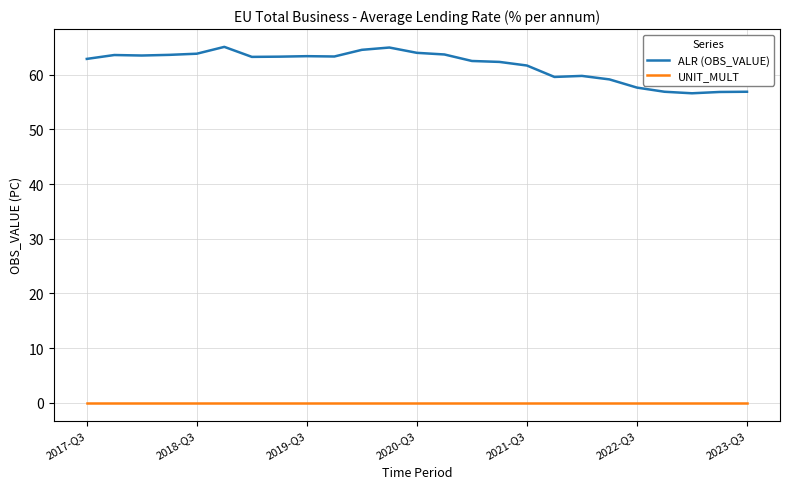

True or false: ALR (OBS_VALUE) and UNIT_MULT cross at least once.

False